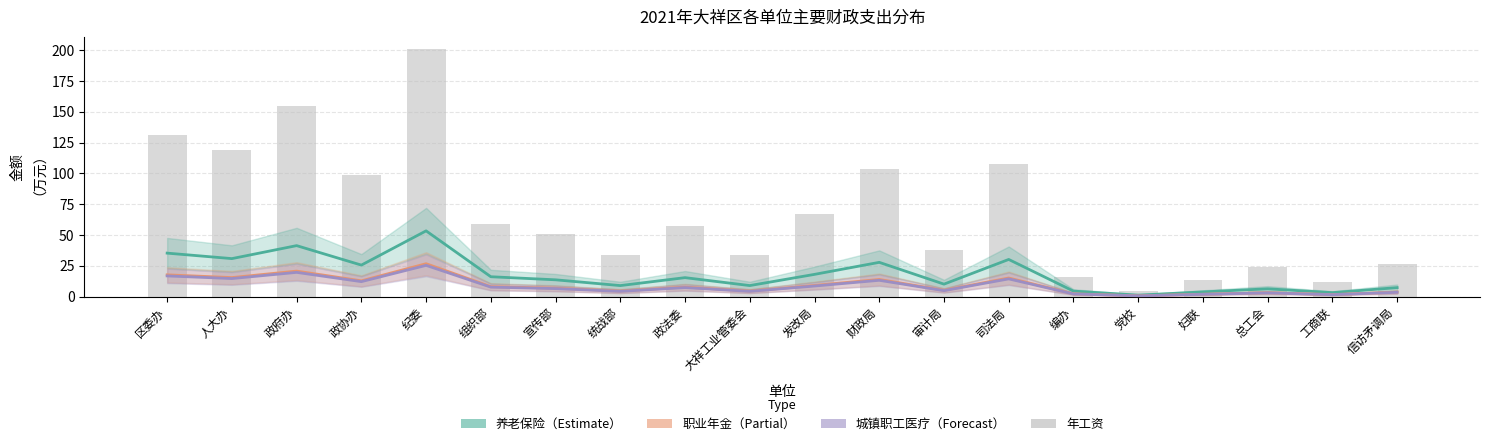

Is the value of 职业年金（Partial） at 财政局 greater than the value of 城镇职工医疗（Forecast） at 人大办?

No